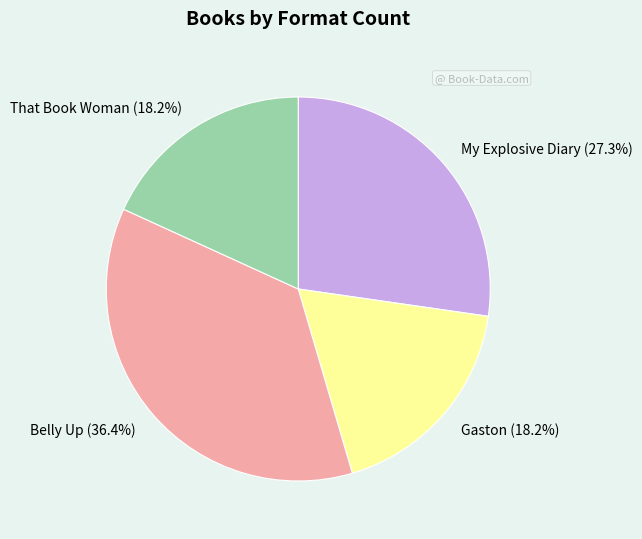

Does My Explosive Diary account for over 50% of the chart?

No